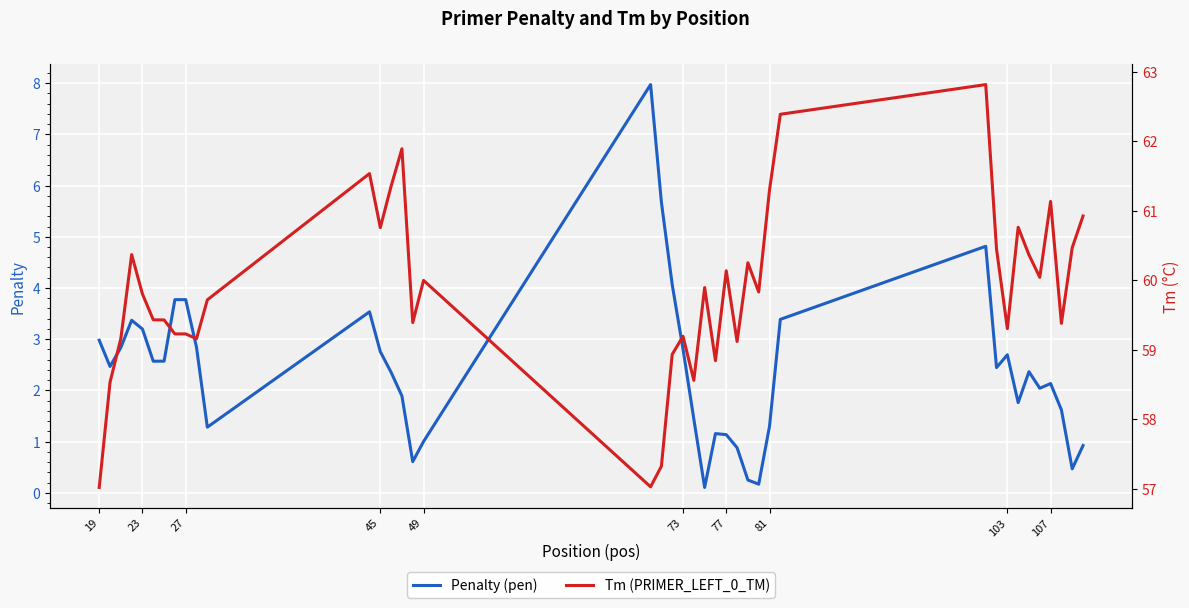

What is the highest value of the Penalty (pen) series?

8.0